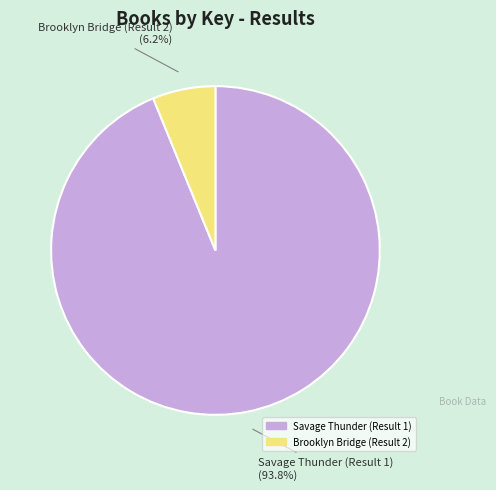

What percentage is the Brooklyn Bridge (Result 2) slice, to the nearest percent?

6%